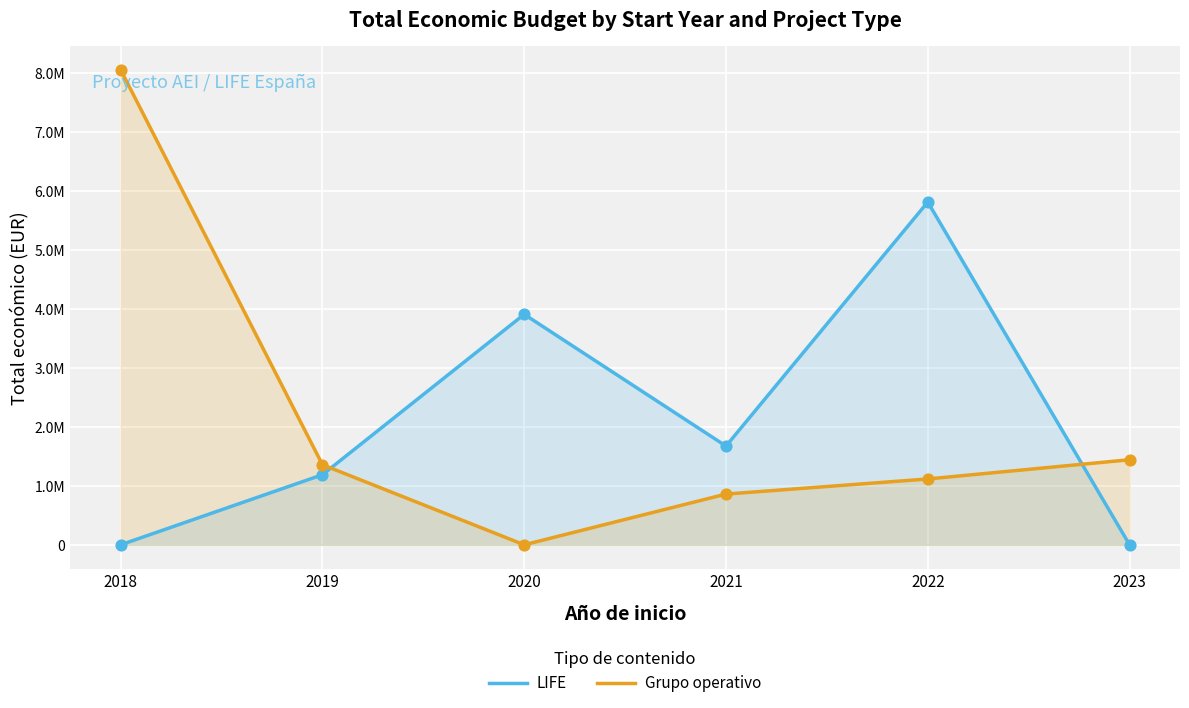

Which series reaches the minimum Y coordinate?

LIFE